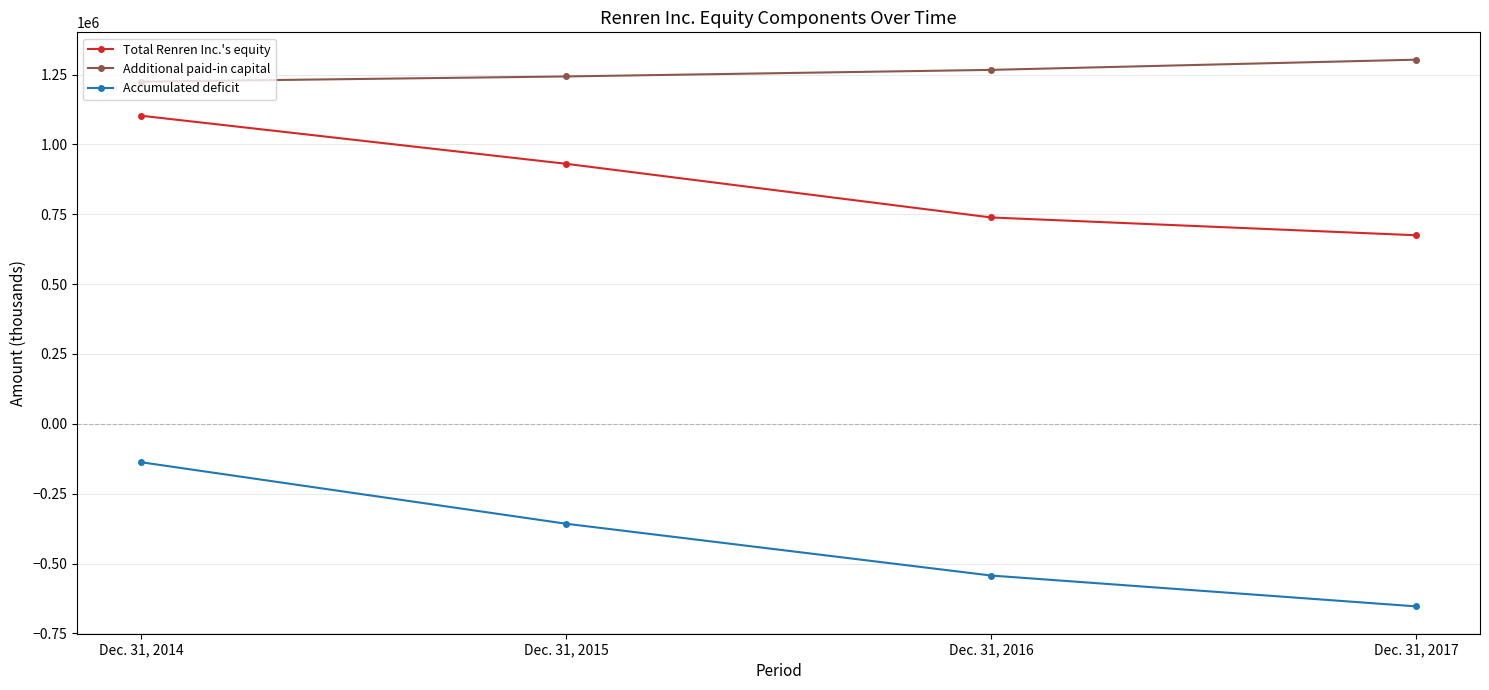

True or false: Accumulated deficit and Total Renren Inc.'s equity cross at least once.

False